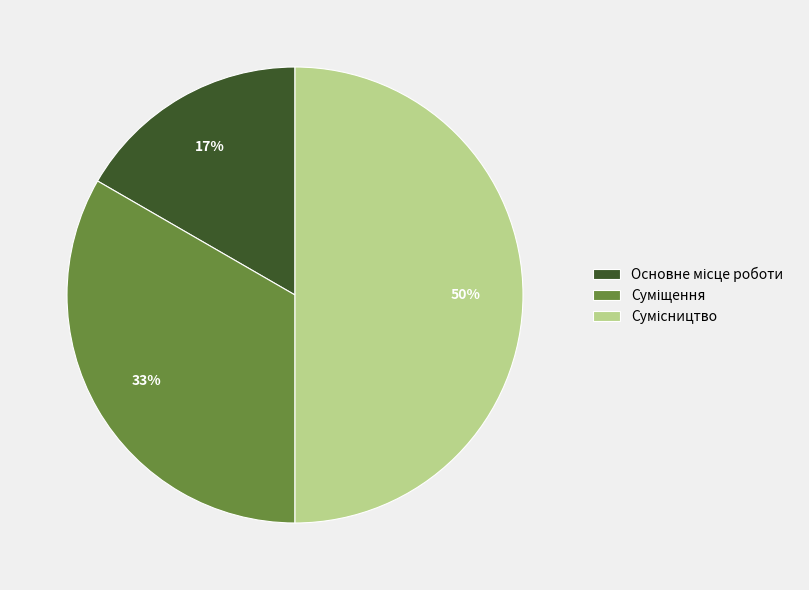

To the nearest percent, what is the difference between the largest and smallest slice percentages?

33%